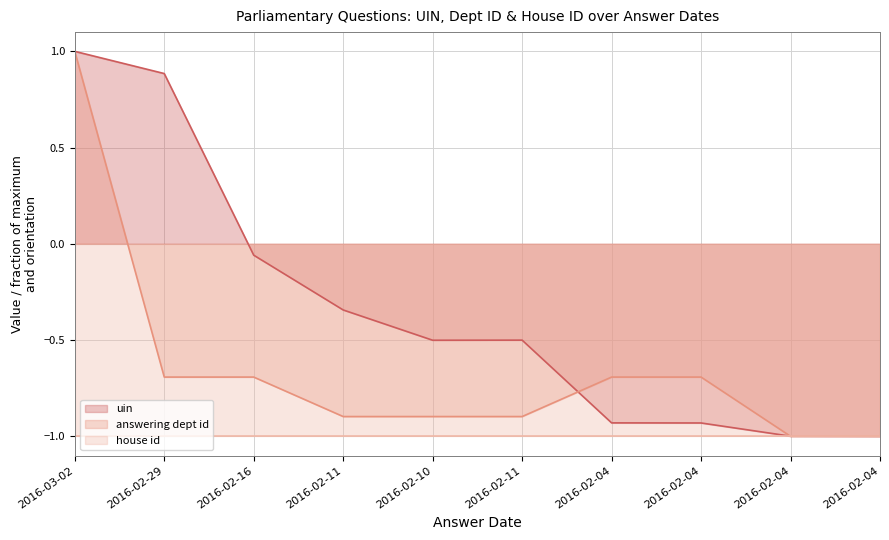

Is the value of answering dept id at 2016-02-04 greater than the value of uin at 2016-02-04?

Yes